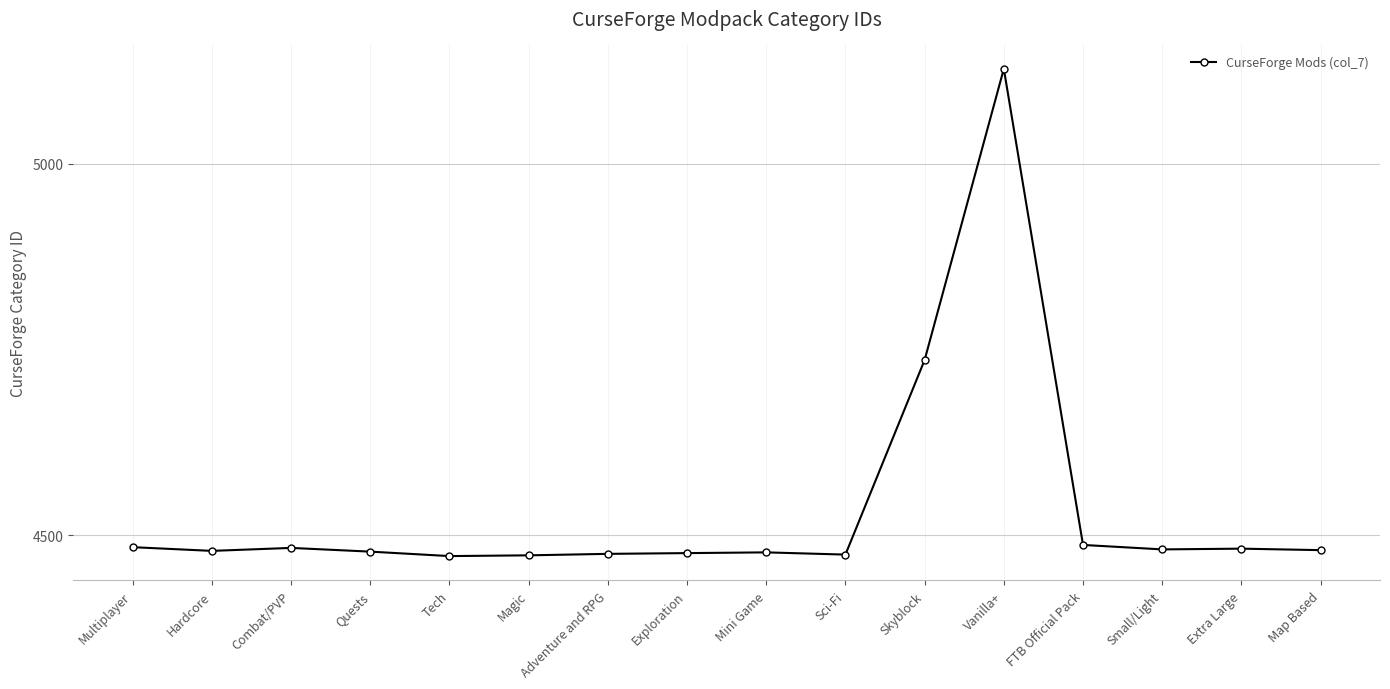

Does the chart display data point markers on the line(s)?

Yes